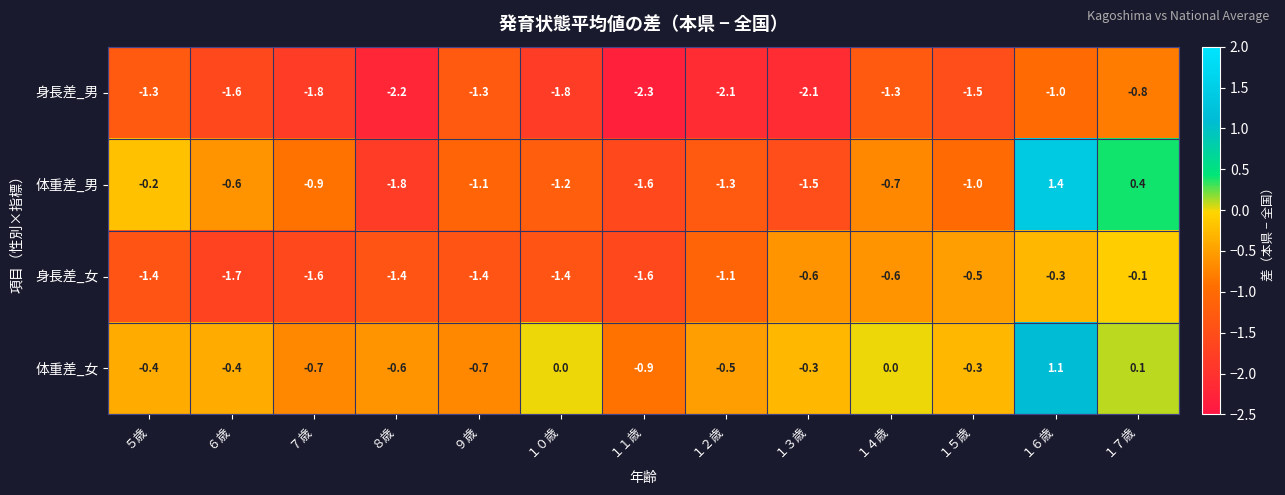

The value of 身長差_女 at １５歳 is -0.7. True or false?

False